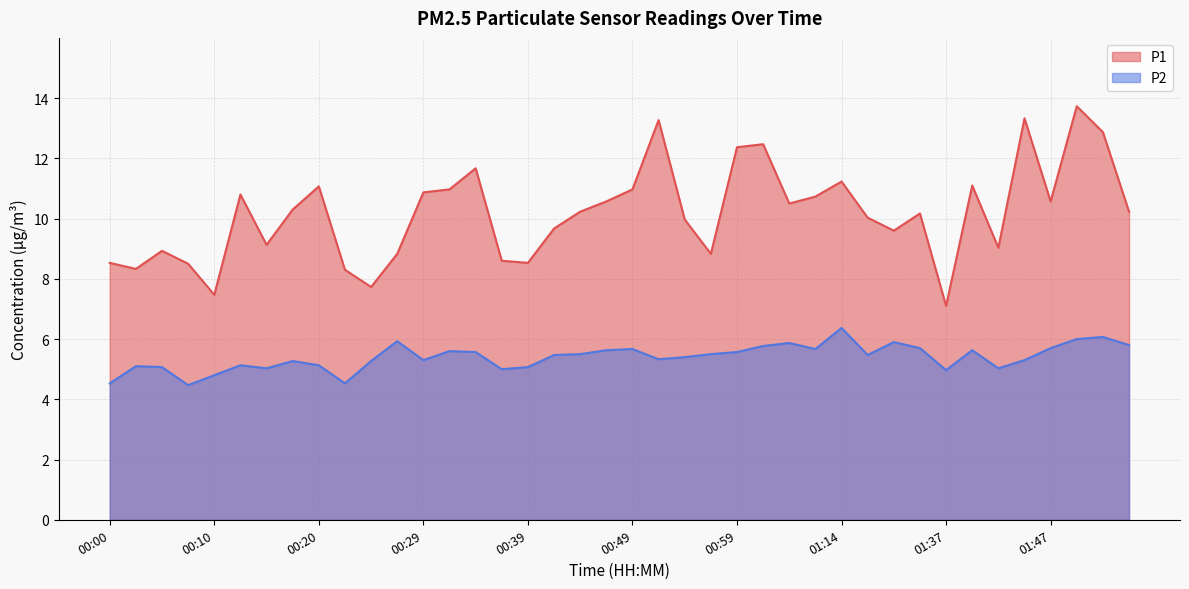

What is the sum of the P2 values at 00:29 and 00:15?

10.3